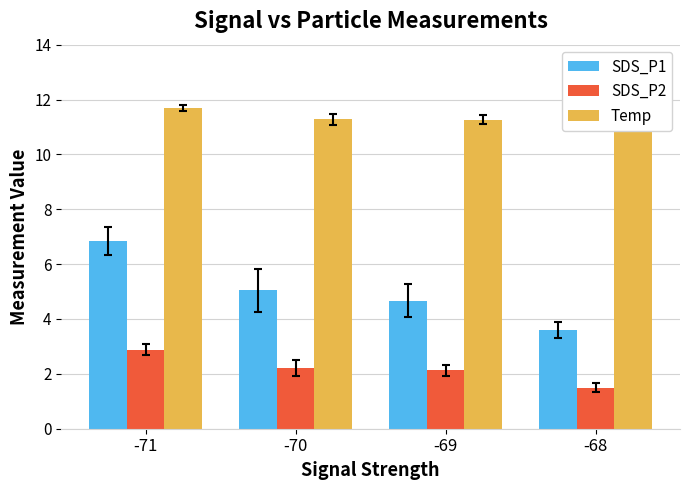

Count the Temp values in the range 11 to 12.

4